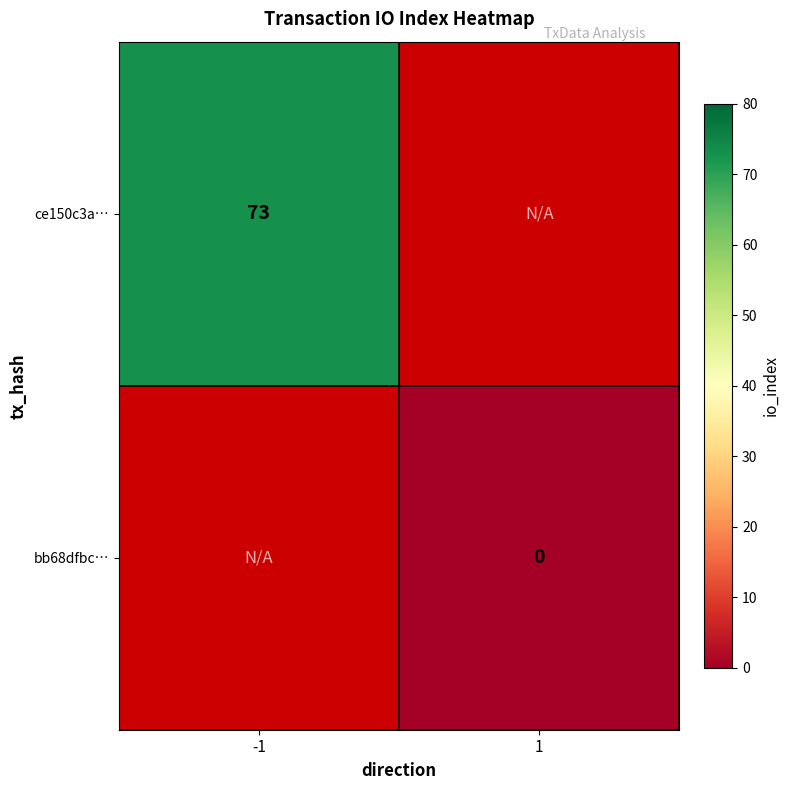

The ce150c3a… series shows 129 at -1. True or false?

False